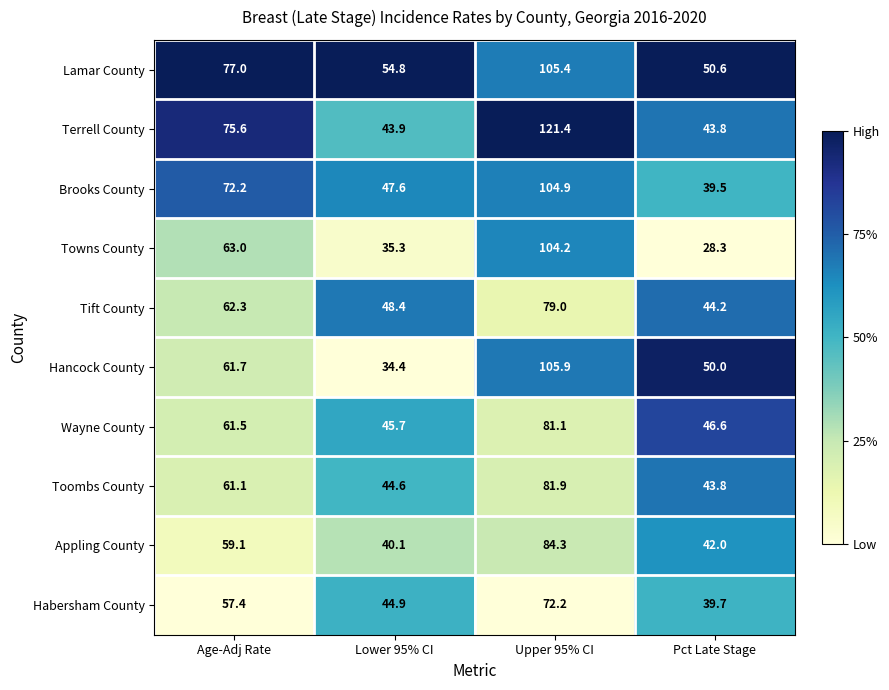

The Habersham County series shows 27.7 at Lower 95% CI. True or false?

False